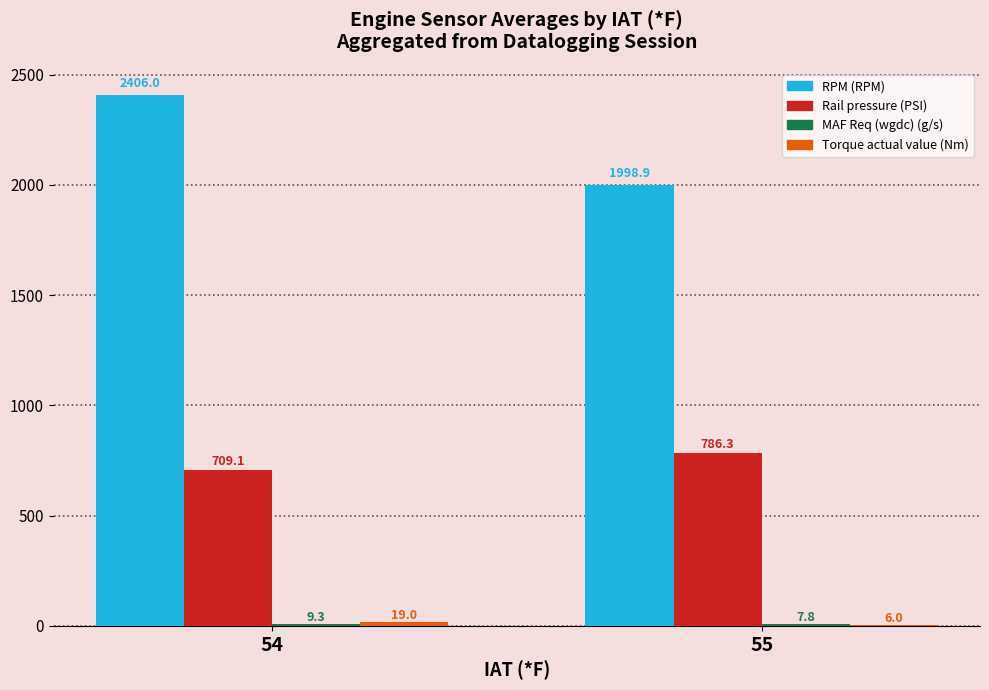

What is the sum of all Rail pressure (PSI) values?

1495.4